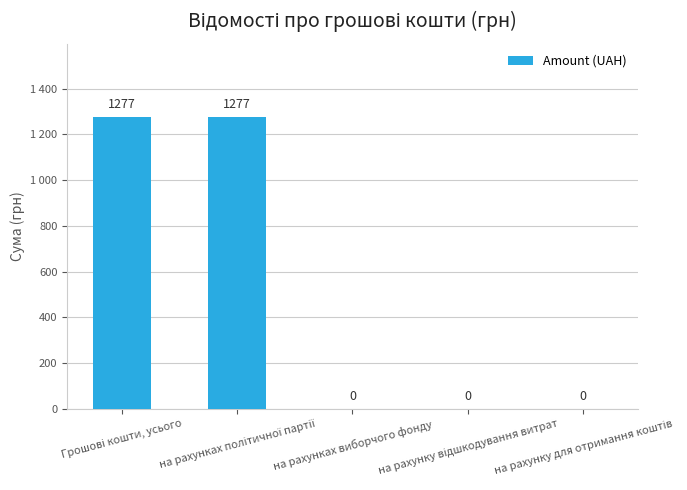

Between Грошові кошти, усього and на рахунках політичної партії, which is larger?

Грошові кошти, усього